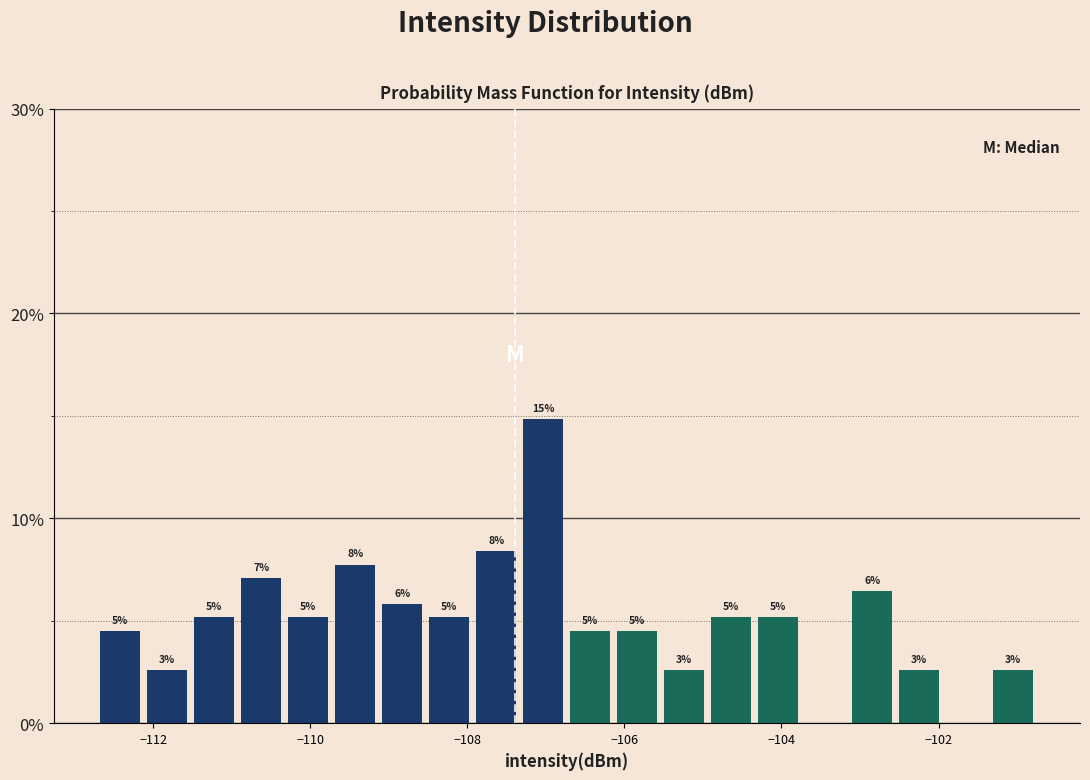

Around what value on the x-axis is the tallest bar? Give the approximate position of its centre, as read against the axis.

-107.0